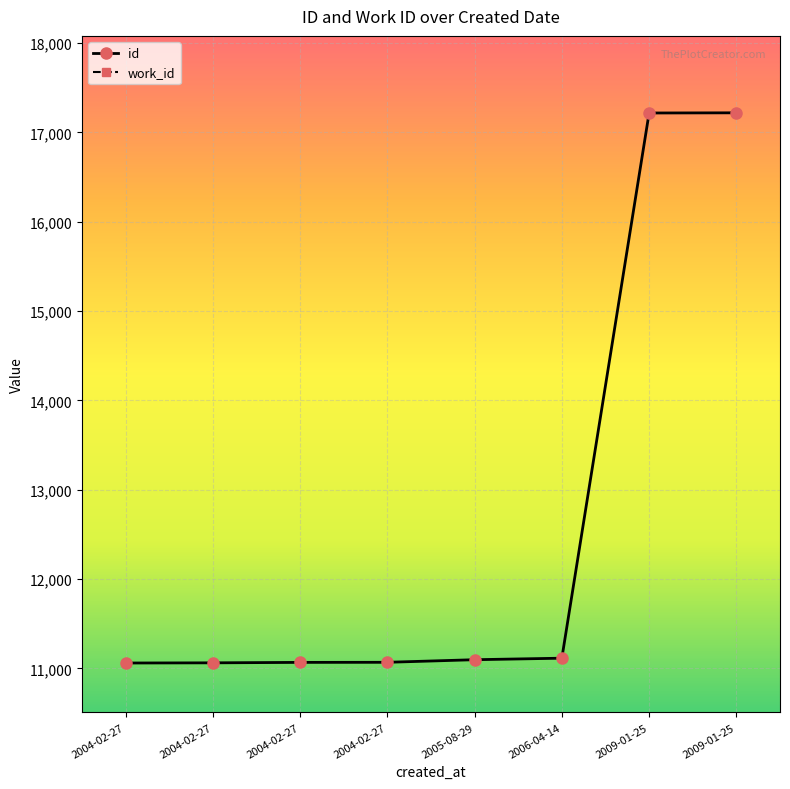

How many data points does each series have?

8